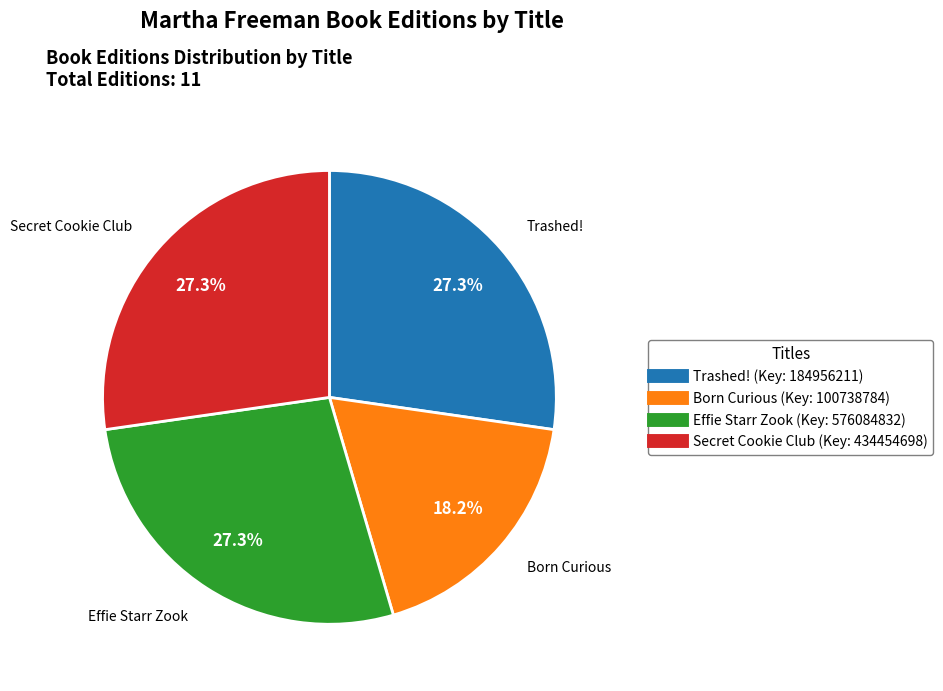

Is there any slice that represents more than half of the pie?

No